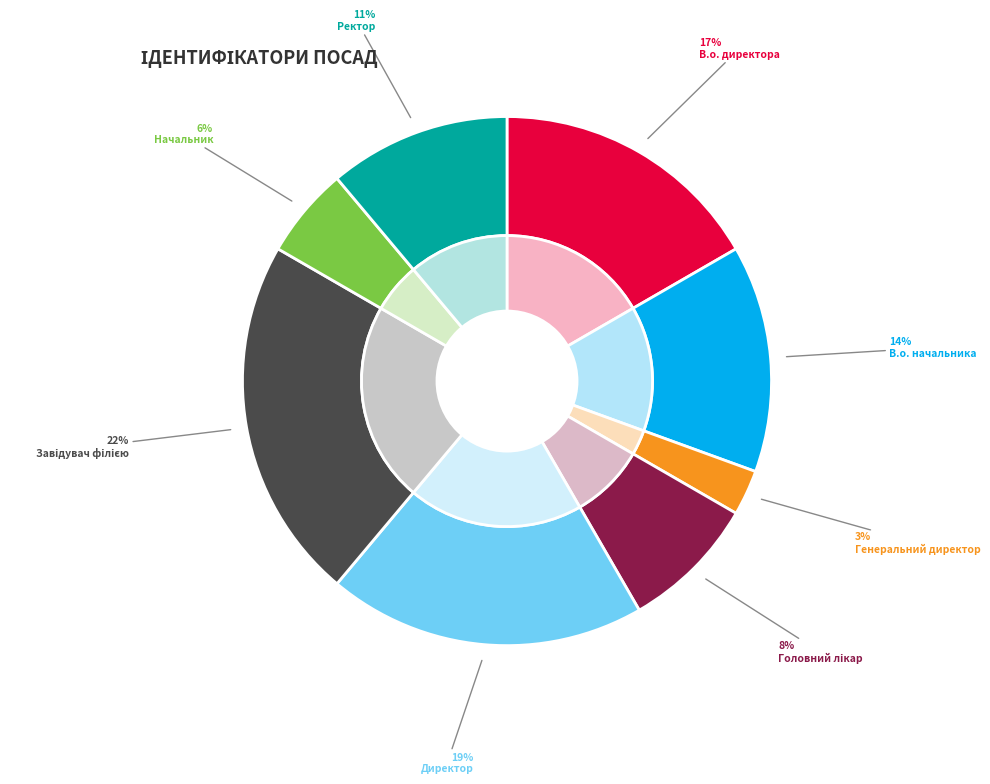

How many segments does this pie chart have?

8